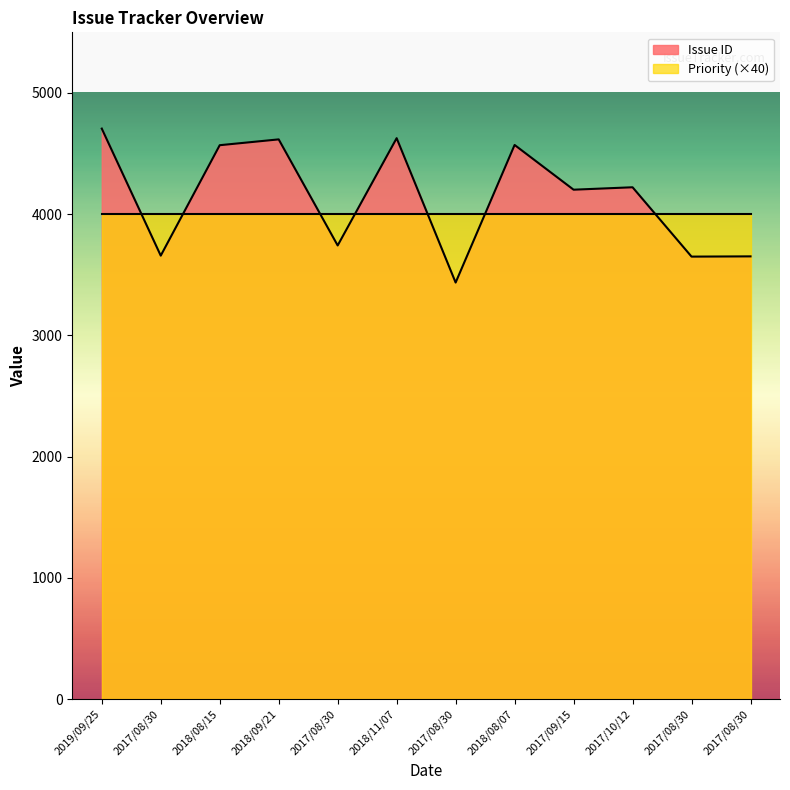

How many data points are above 4222?

5